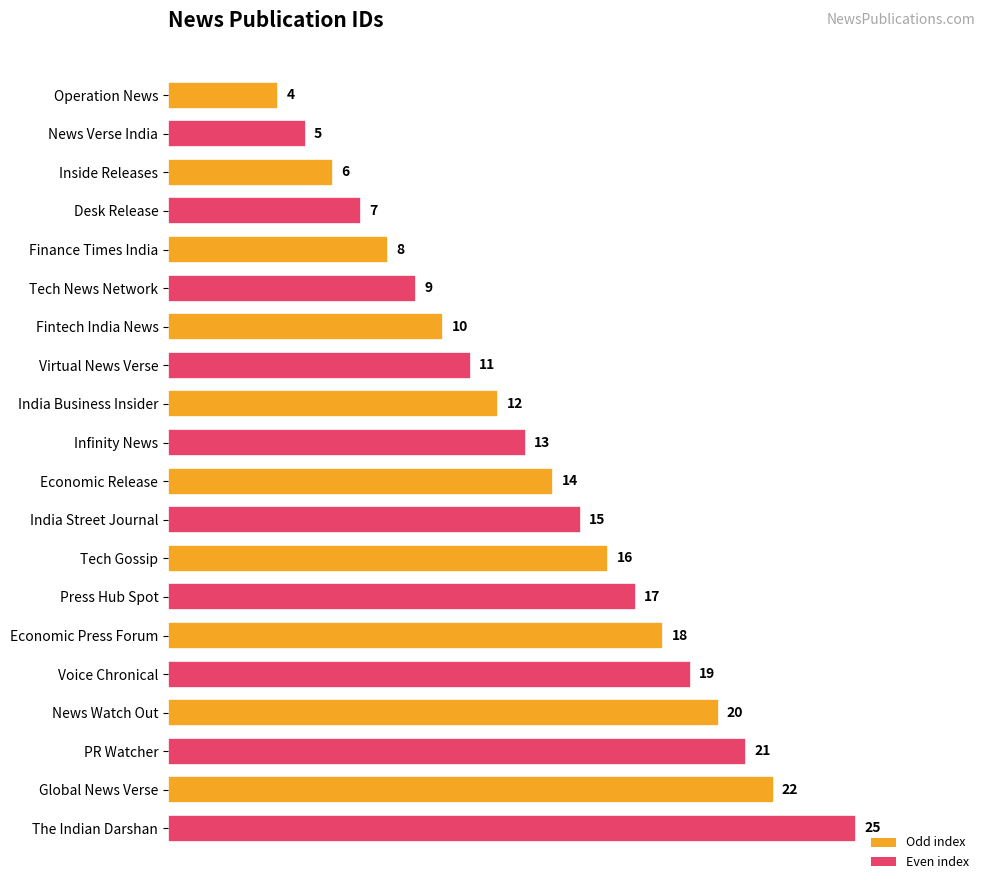

Are the bars grouped side by side (vs. stacked)?

No